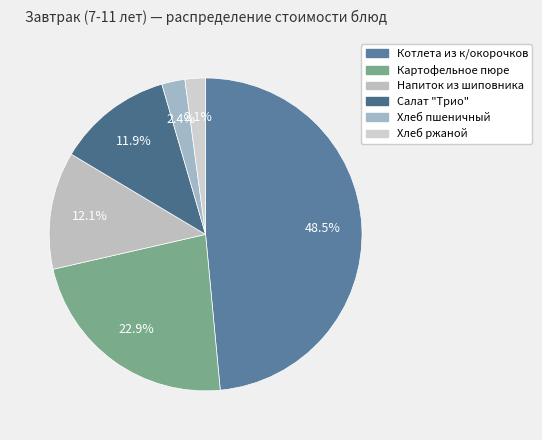

How many slices are in this pie chart?

6